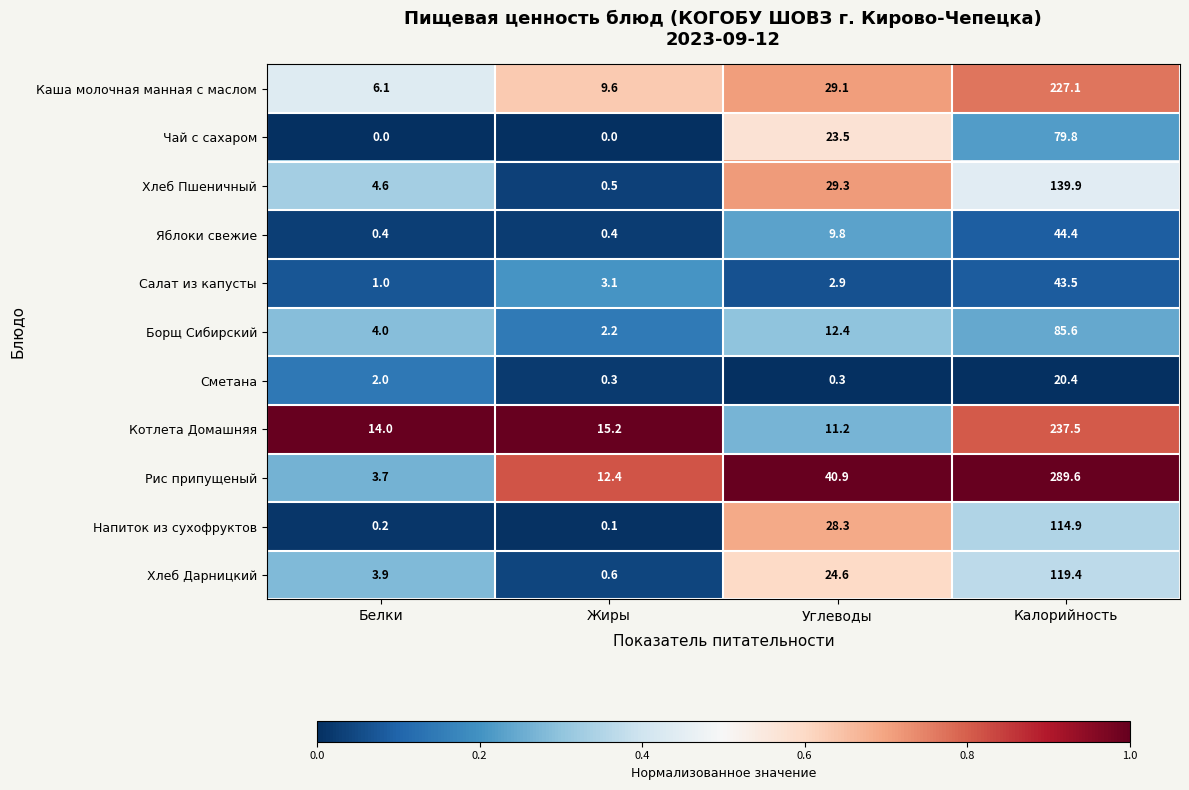

List the labels in order of Борщ Сибирский value, smallest first.

Жиры, Белки, Углеводы, Калорийность